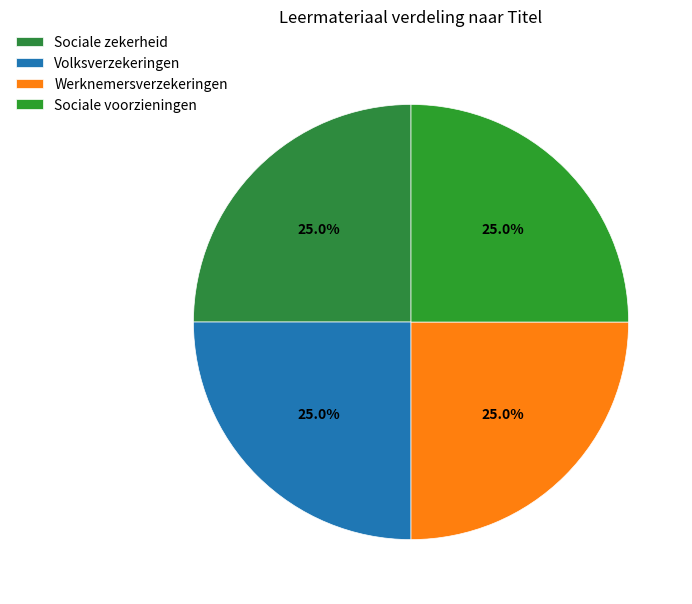

How many slices are in this pie chart?

4